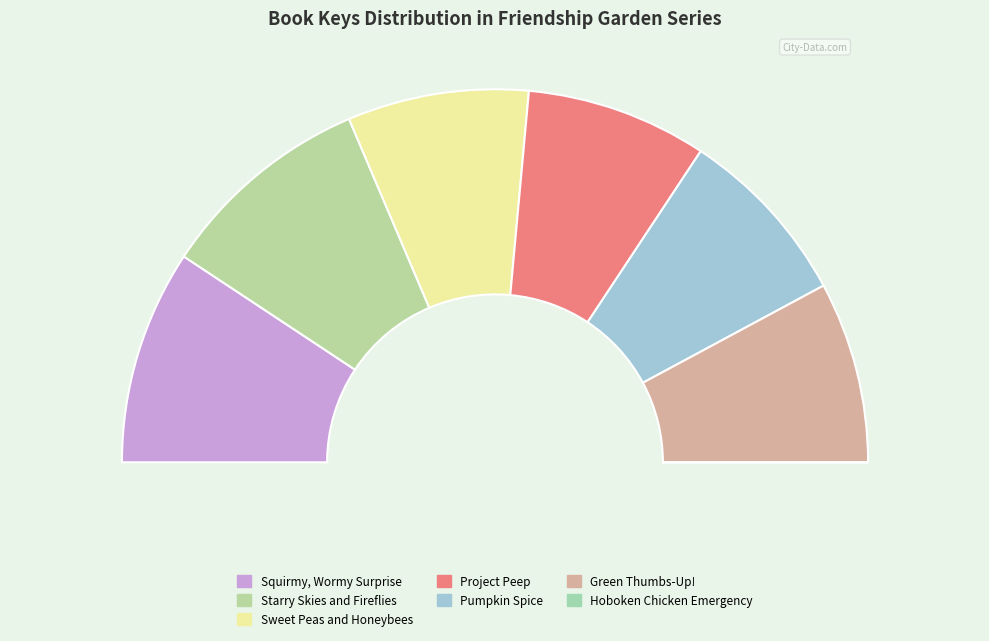

How many segments does this pie chart have?

7